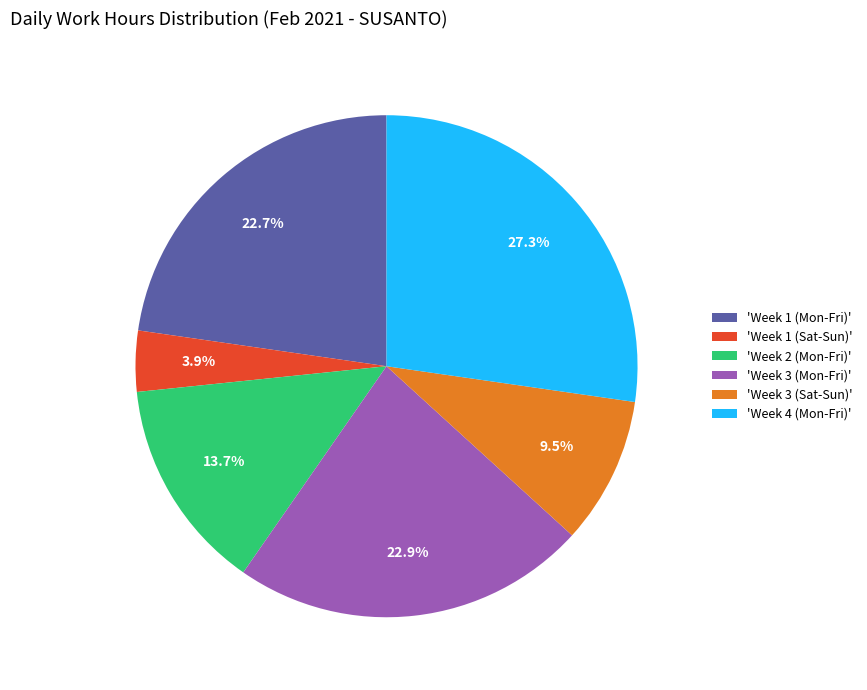

Is 'Week 4 (Mon-Fri)' the majority of the pie?

No